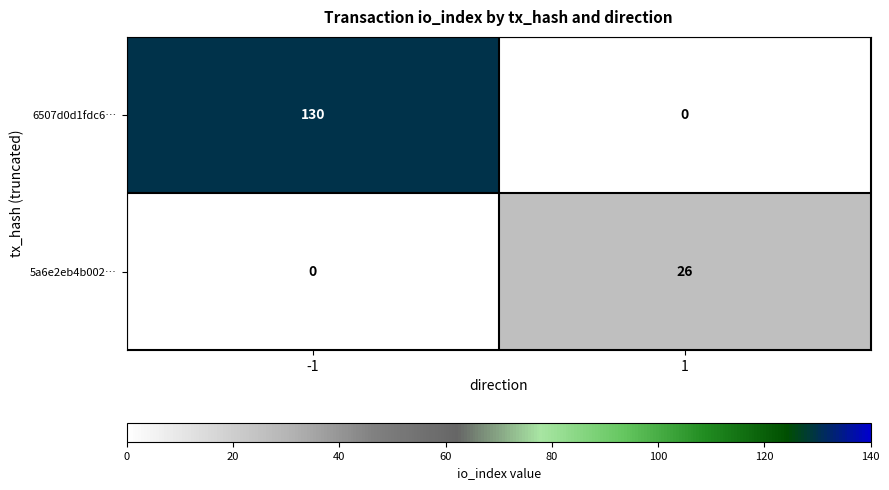

What is the maximum value shown in the chart?

130